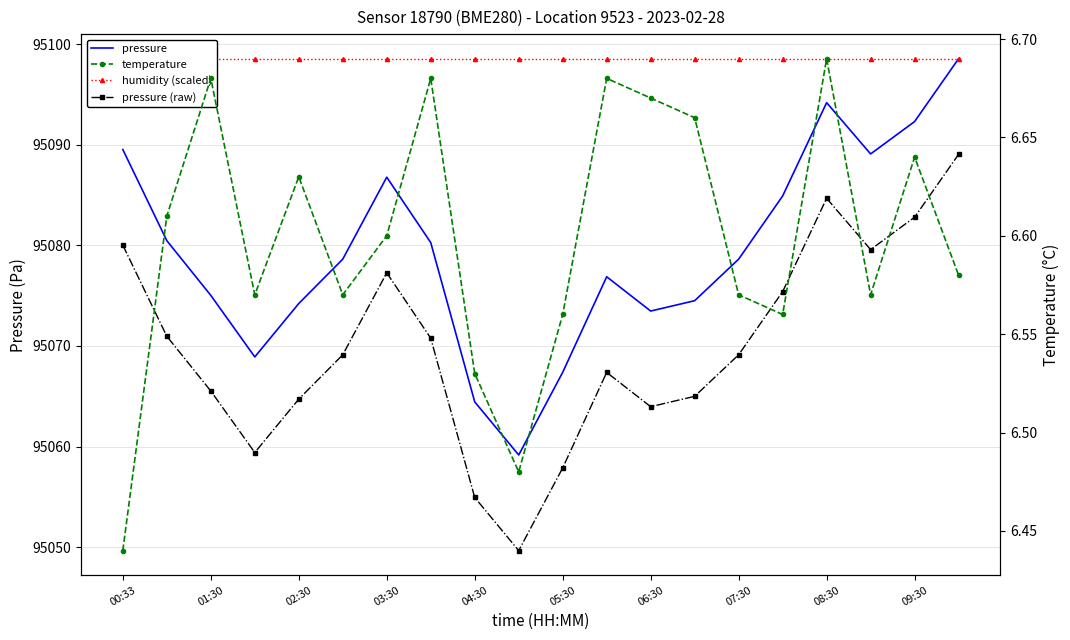

True or false: temperature and pressure (raw) cross at least once.

False